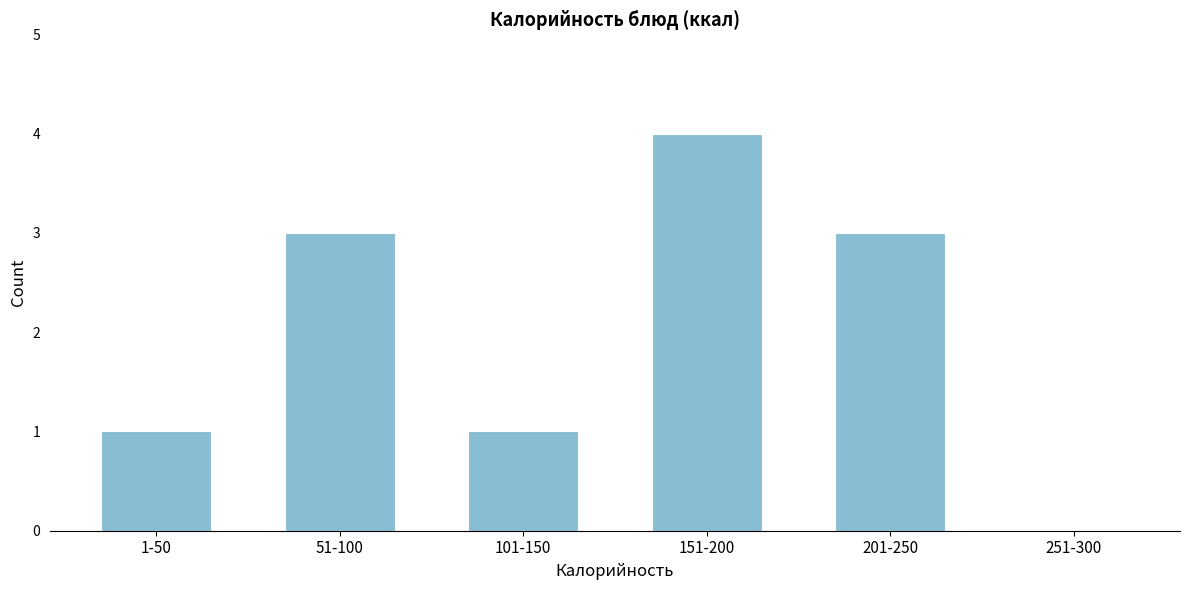

Reading right to left, what are all the values shown in this chart?

251-300=0	201-250=3	151-200=4	101-150=1	51-100=3	1-50=1